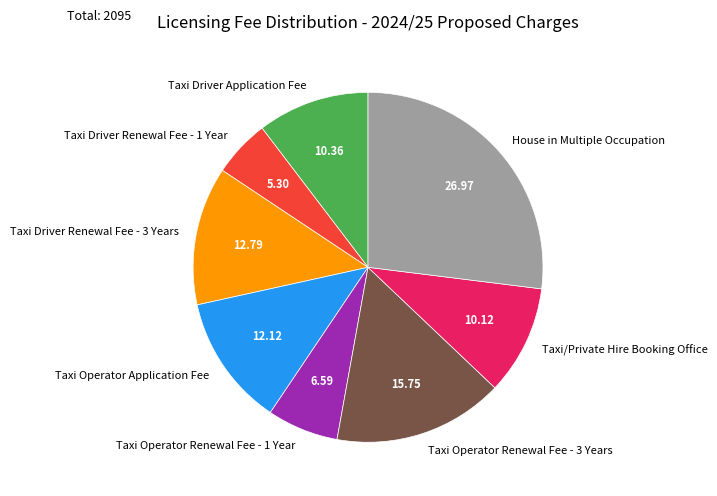

Is it true that Taxi/Private Hire Booking Office is 24% of the pie?

False